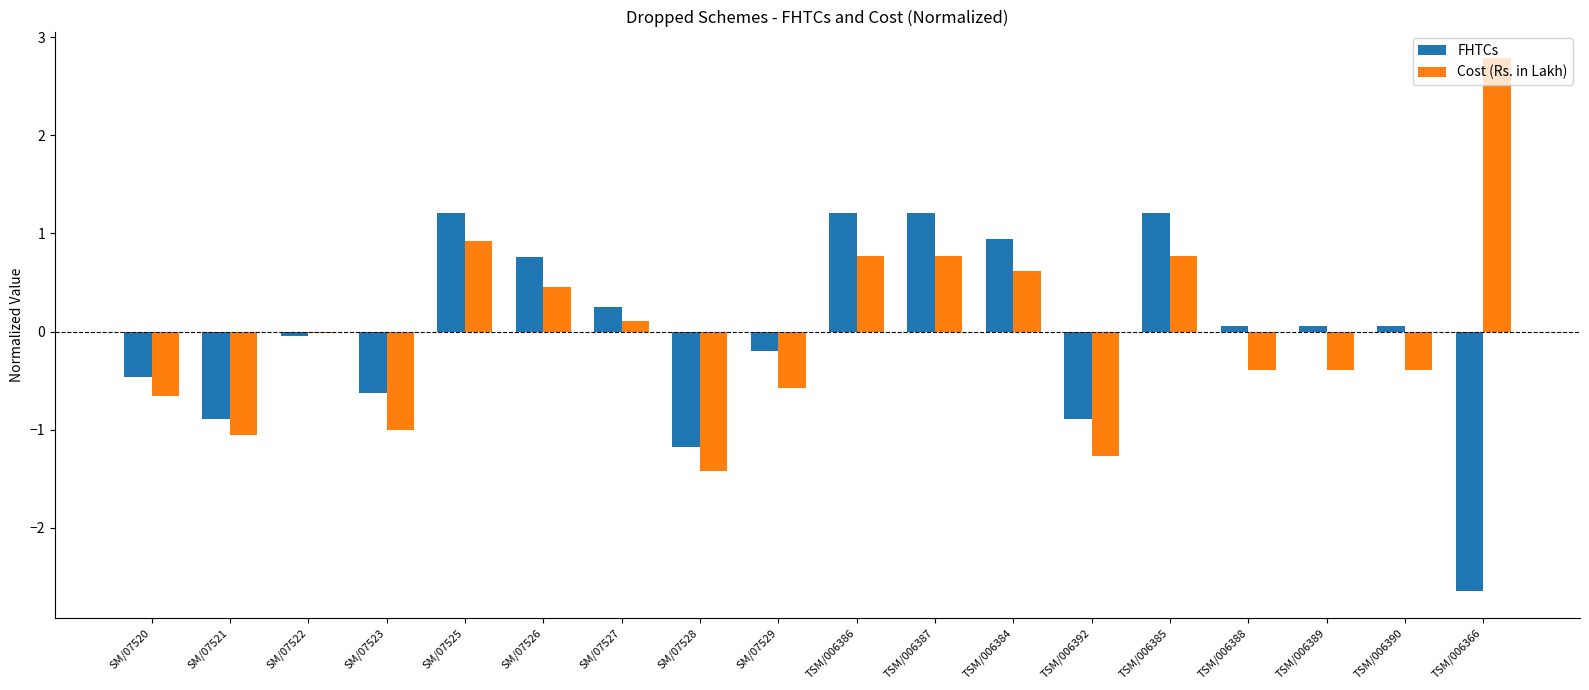

Which category has the lowest value across all series?

TSM/006366